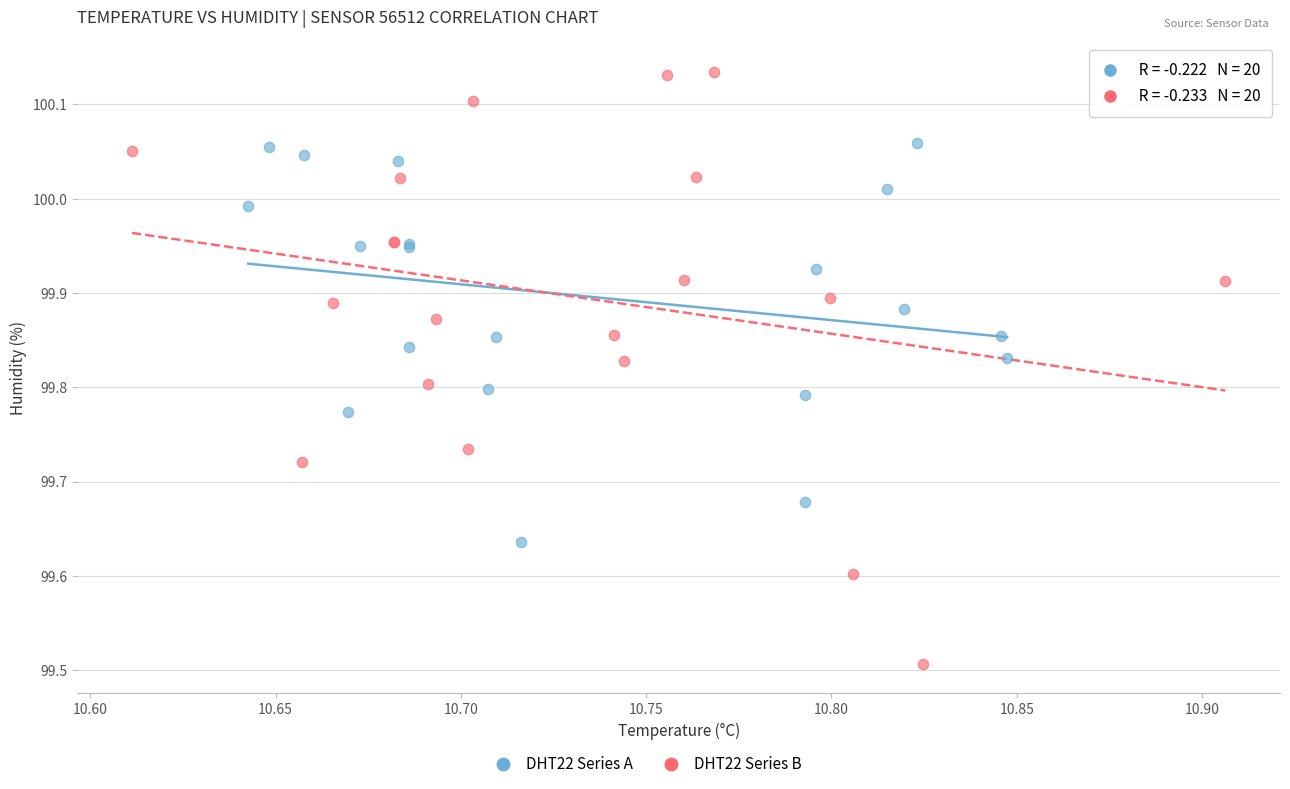

Which series contains the lowest Y value?

DHT22 Series B